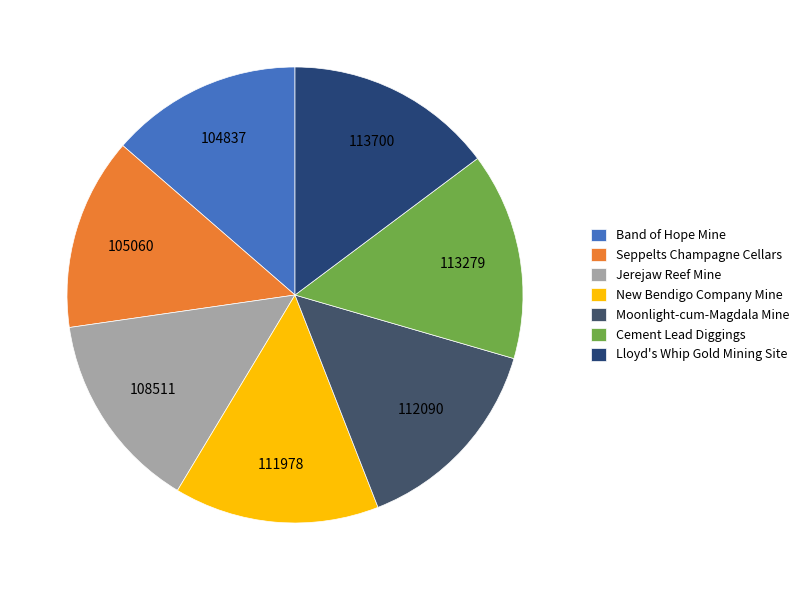

To the nearest percent, what is the combined percentage of Lloyd's Whip Gold Mining Site and Jerejaw Reef Mine?

29%